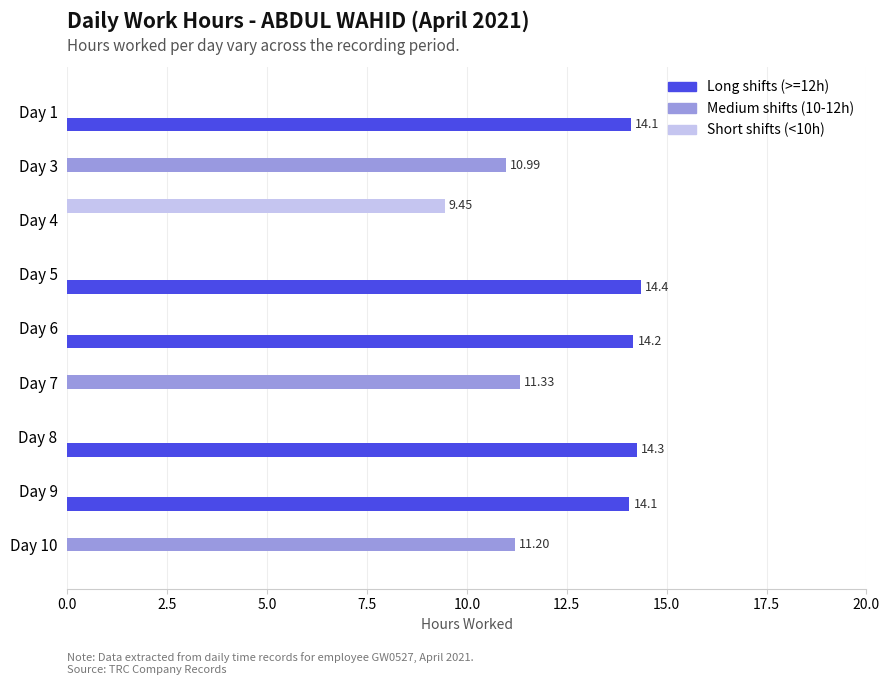

Between Day 3 and Day 5, which series saw the biggest shift?

Long shifts (>=12h)